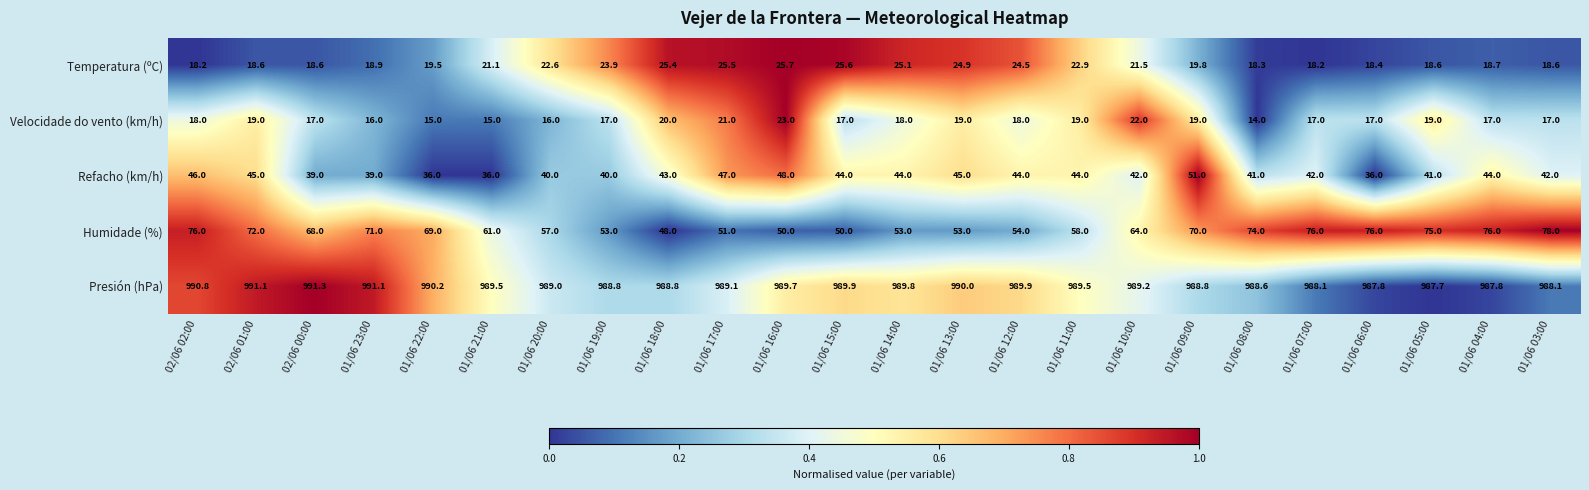

What is the difference between the highest and lowest values at 01/06 17:00?

968.1